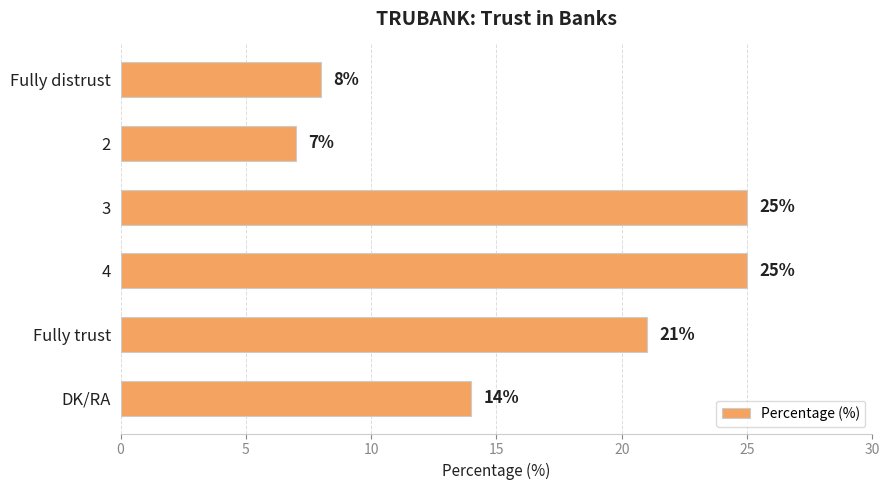

True or false: the data shows 12 at Fully trust.

False